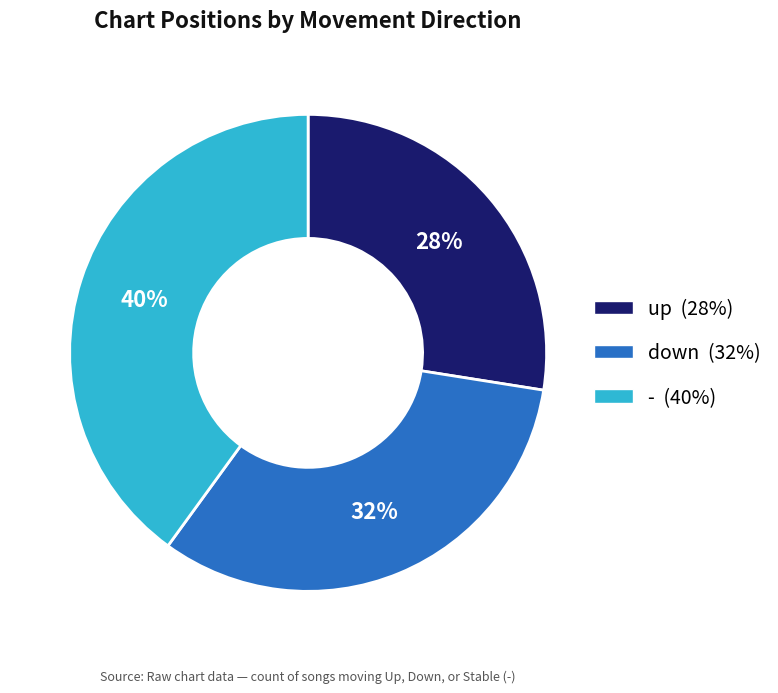

To the nearest percent, what is the combined percentage of down and up?

60%